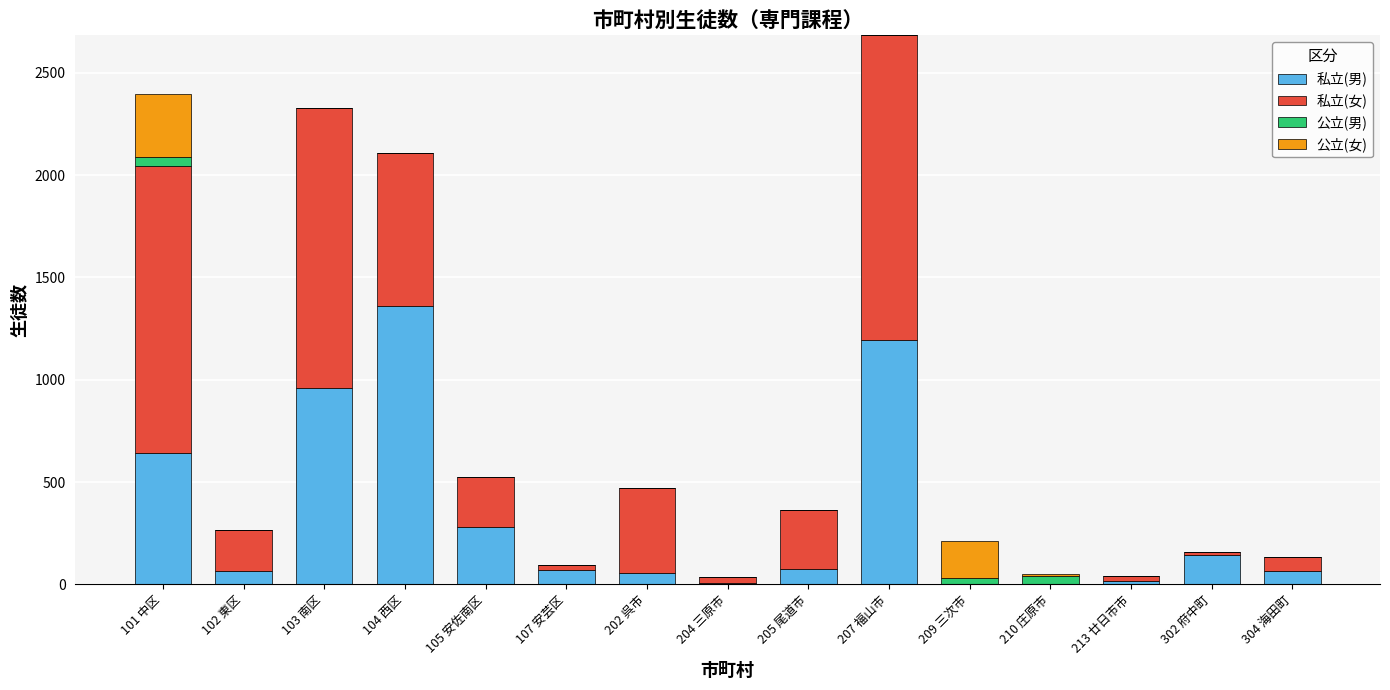

At which category is the sum across all series the highest?

207 福山市